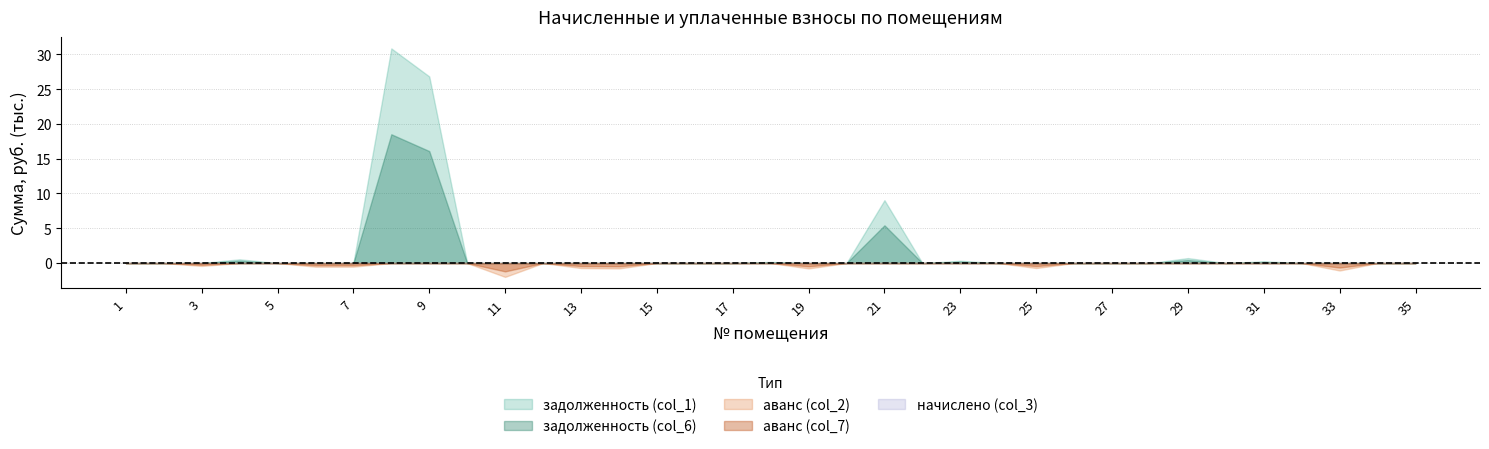

What is the difference between the highest and lowest values at 4?

542.2